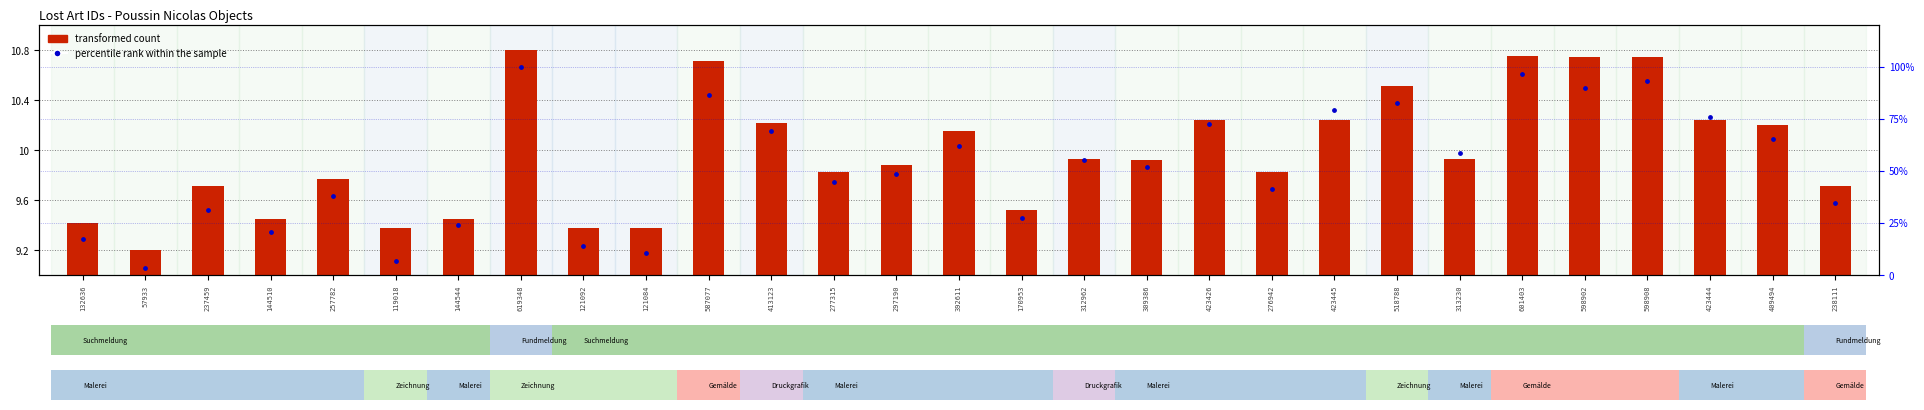

Which series has the largest total across all categories?

percentile rank within the sample